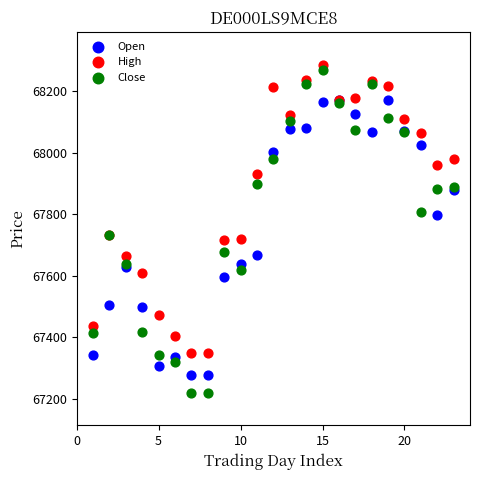

Which series contains the highest Y value?

High